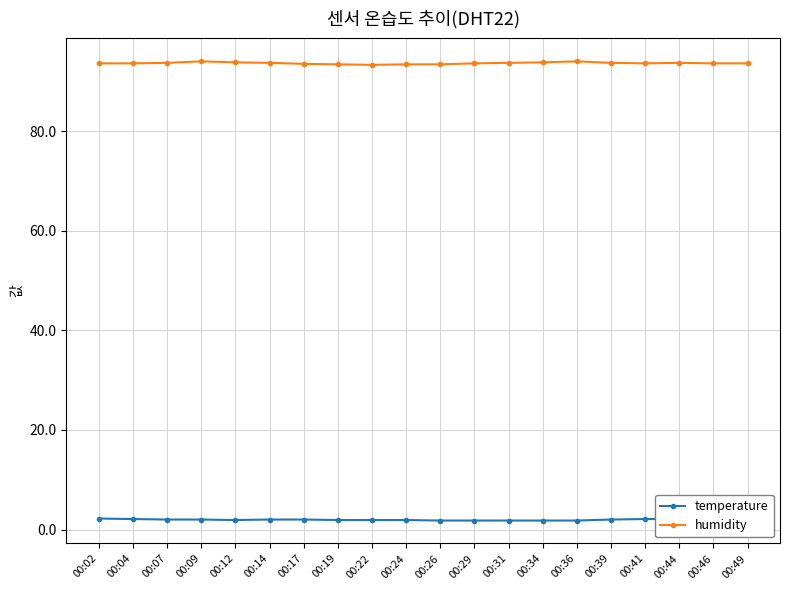

Which series changed the most between 00:44 and 00:46?

humidity